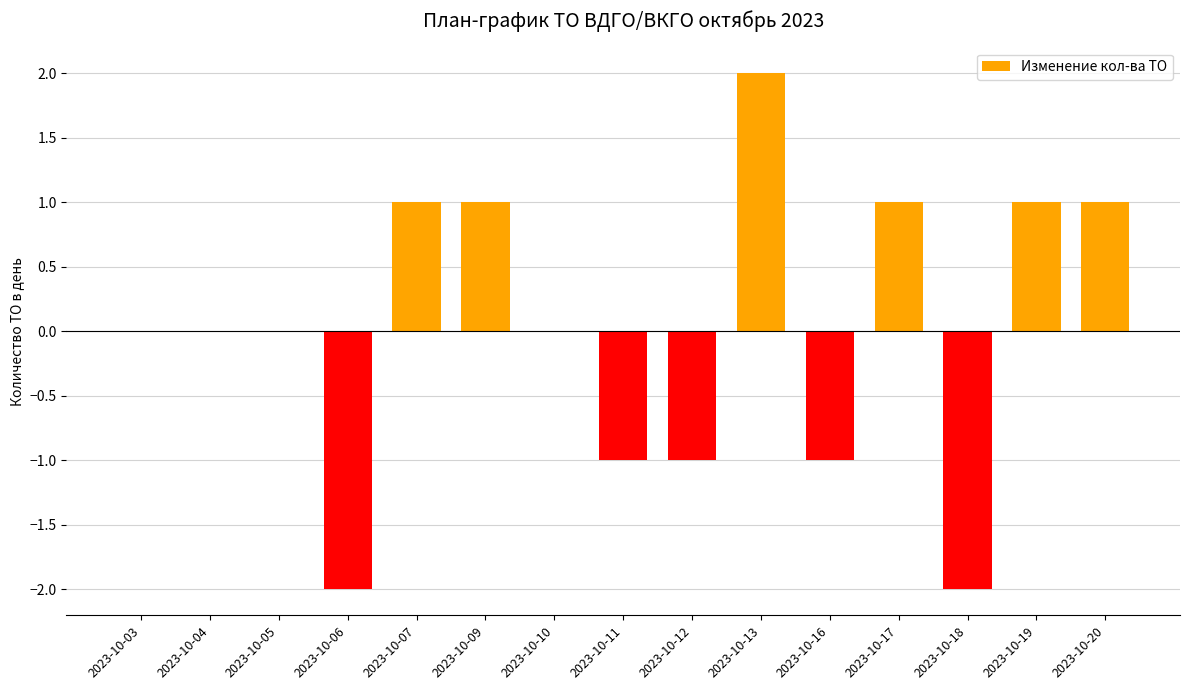

How many categories are shown in the chart?

15